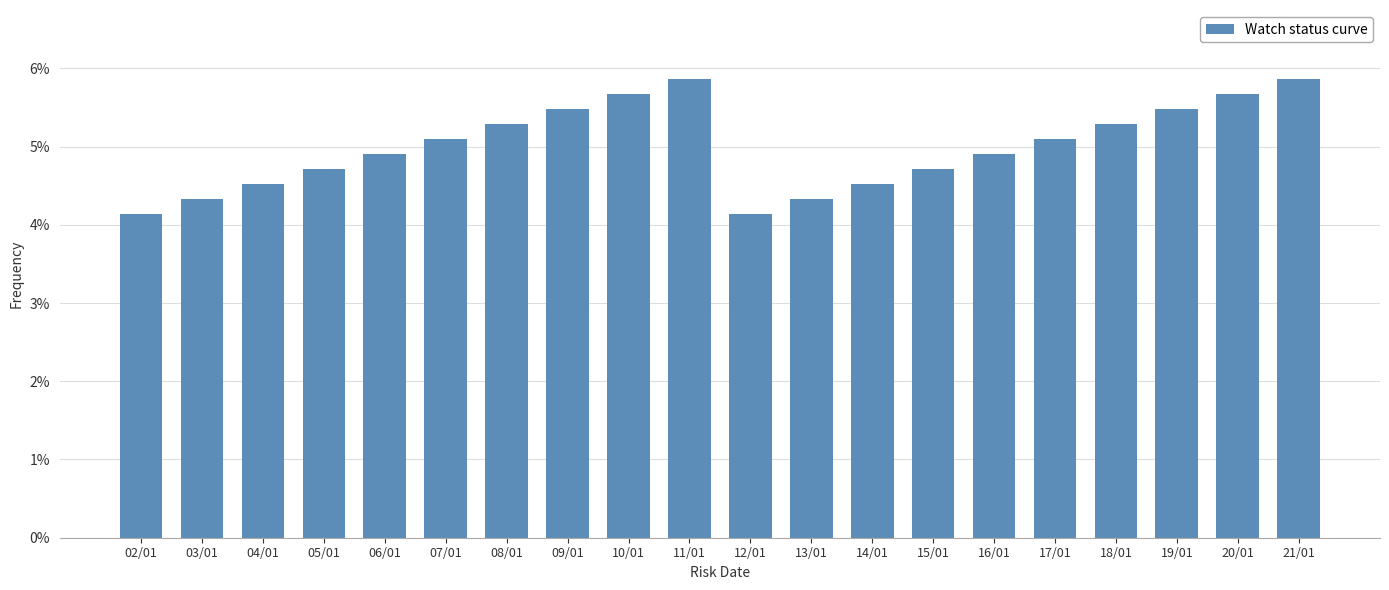

At which label is the value closest to 0?

02/01